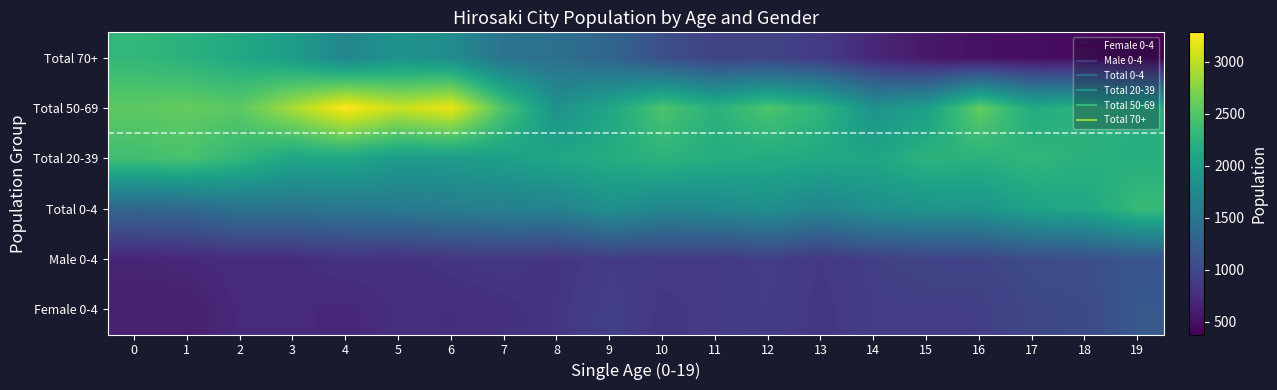

What is the spread (max minus min) of values at 7?

1668